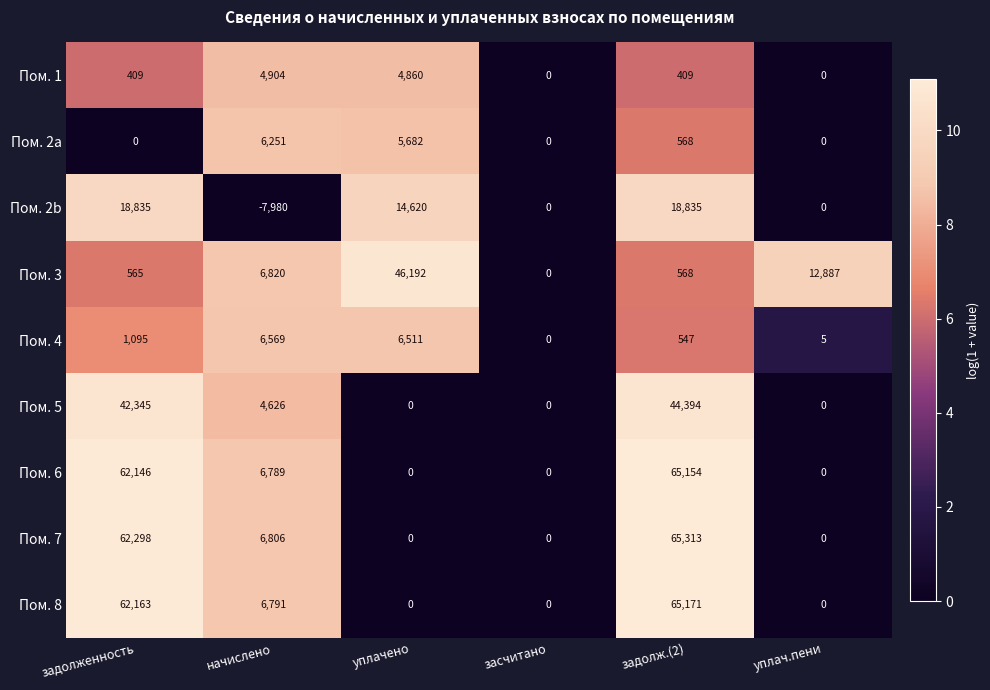

What is the total value across all series at уплачено?

77865